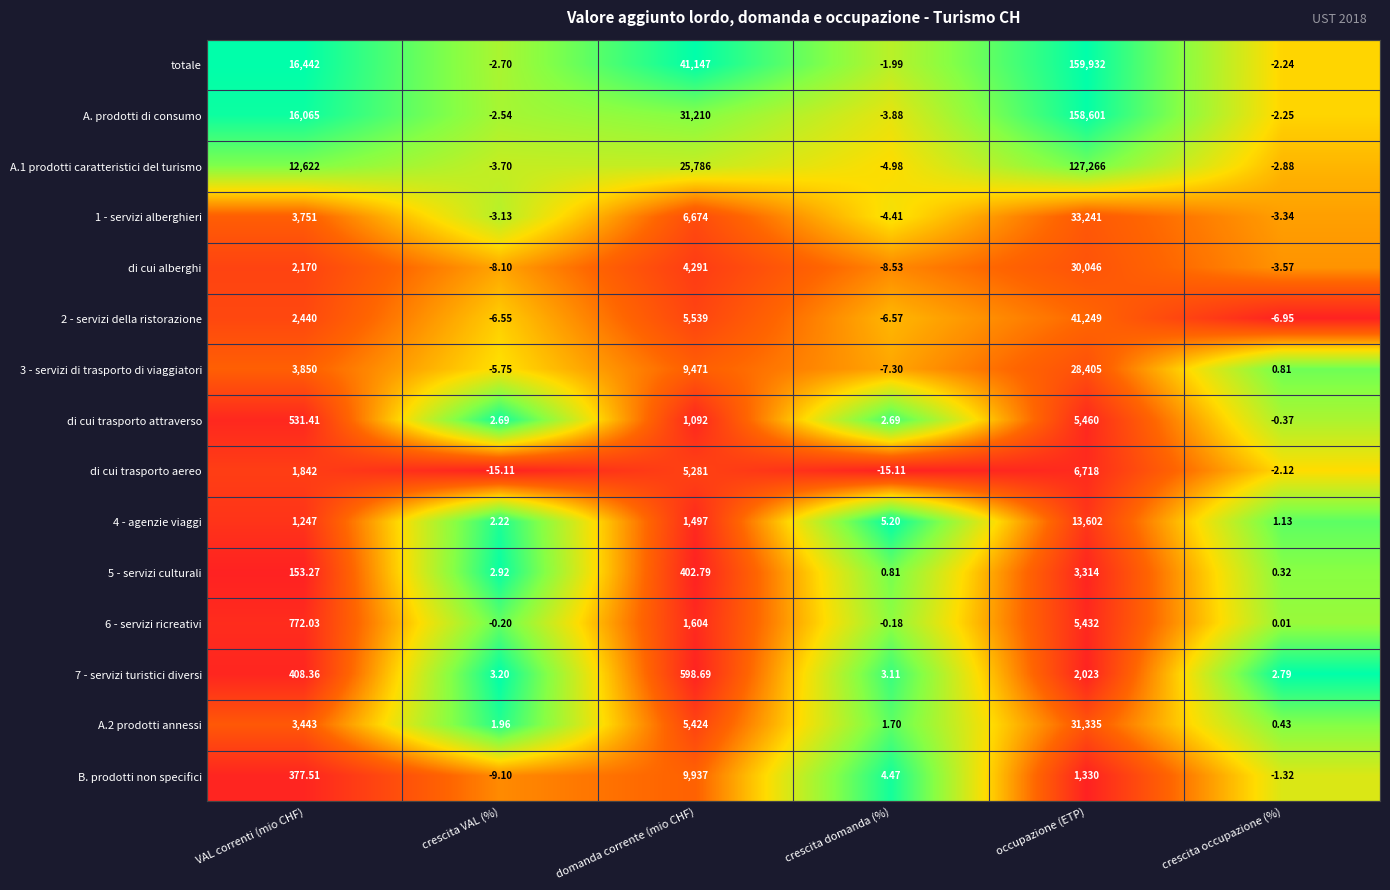

Between crescita VAL (%) and crescita occupazione (%), which series saw the biggest shift?

di cui trasporto aereo